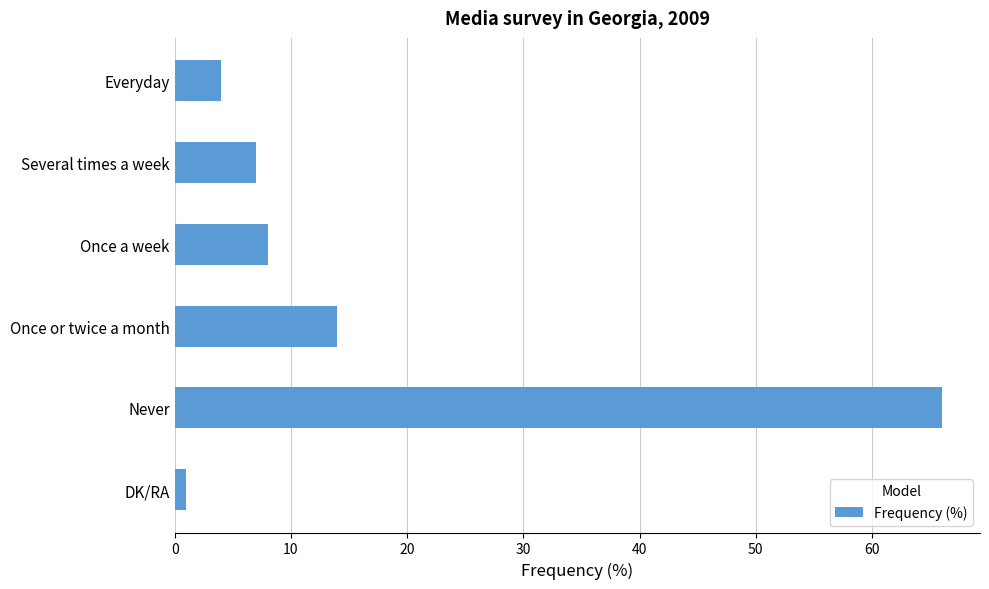

What position from the top is Once or twice a month?

4